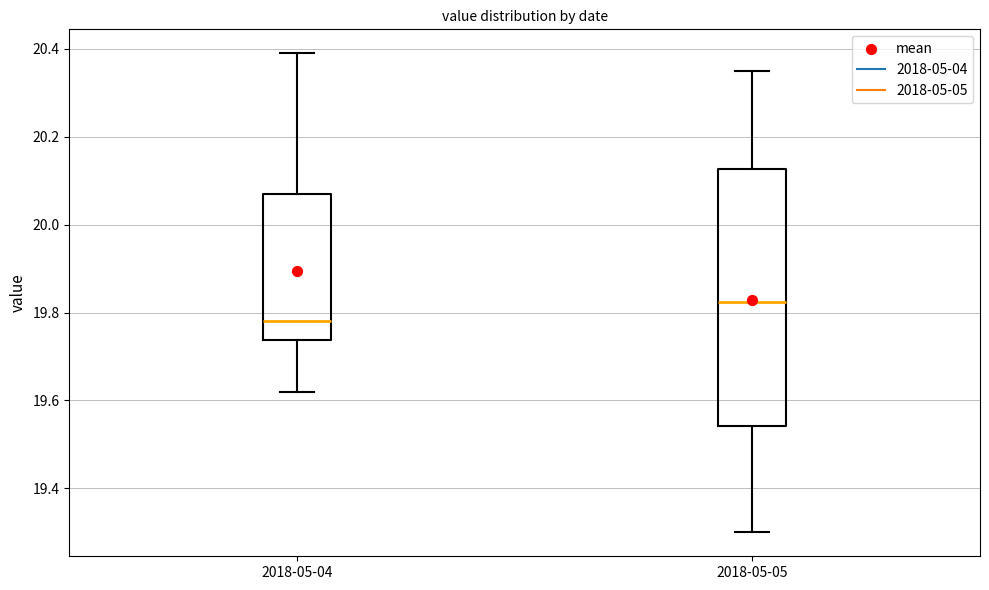

Which box has the highest median line?

2018-05-05